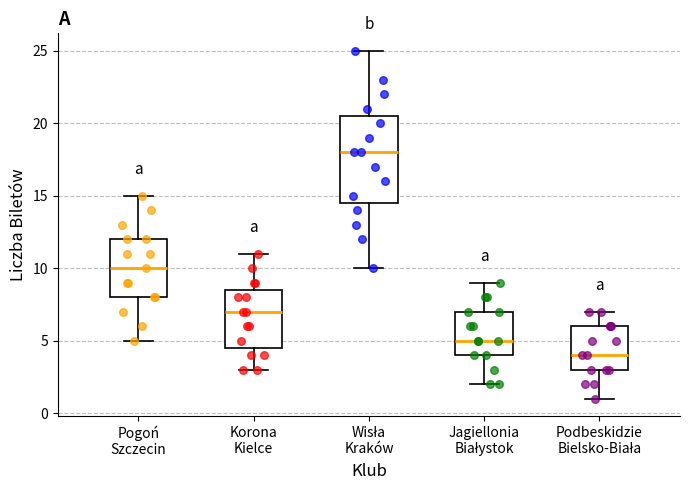

Where does the lower whisker of the box for Podbeskidzie Bielsko-Biała end on the y-axis? The values are not printed on the chart, so give them approximately, as read against the axis.

1.0